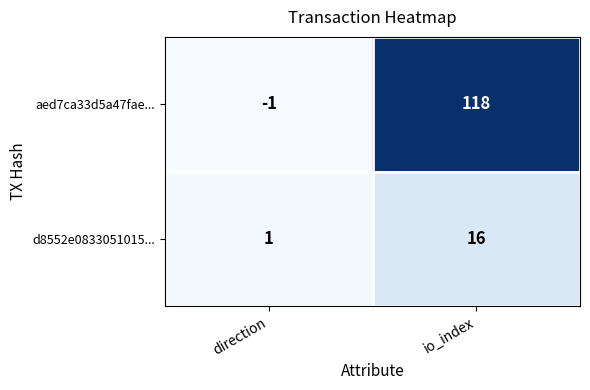

Reading left to right, transcribe all the data shown in this chart.

aed7ca33d5a47fae...: -1	118
d8552e0833051015...: 1	16